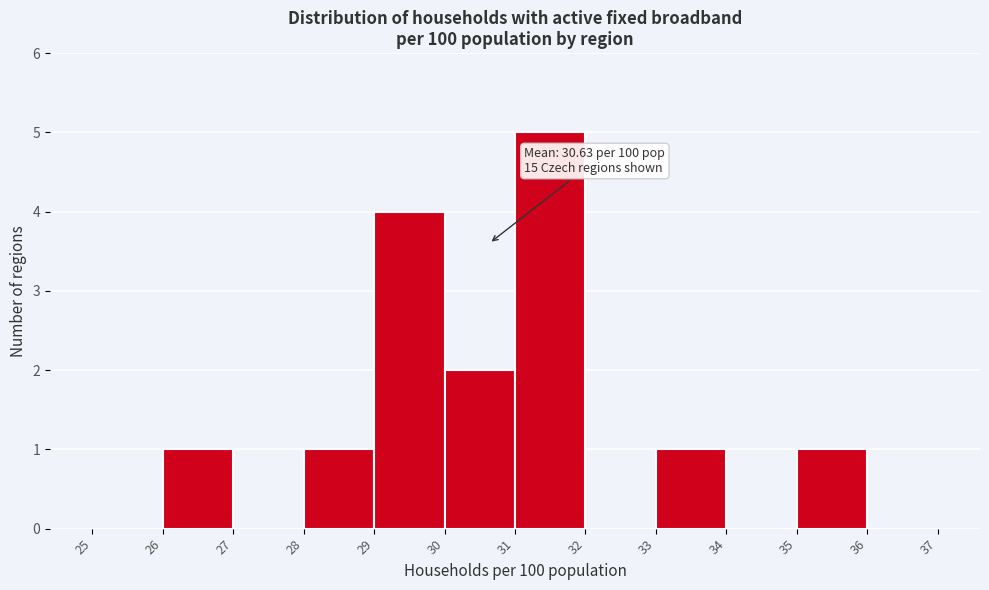

Which range on the x-axis has the tallest bar?

31 to 32